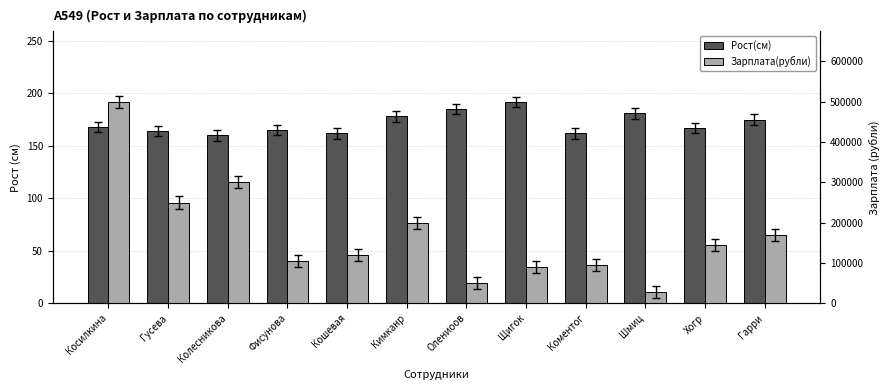

Which label corresponds to the smallest value in the chart?

Колесникова